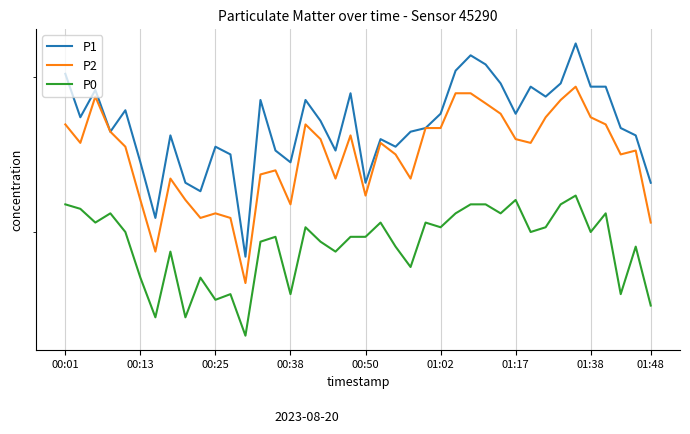

What is the sum of the P2 values at 01:38 and 11?

43.8